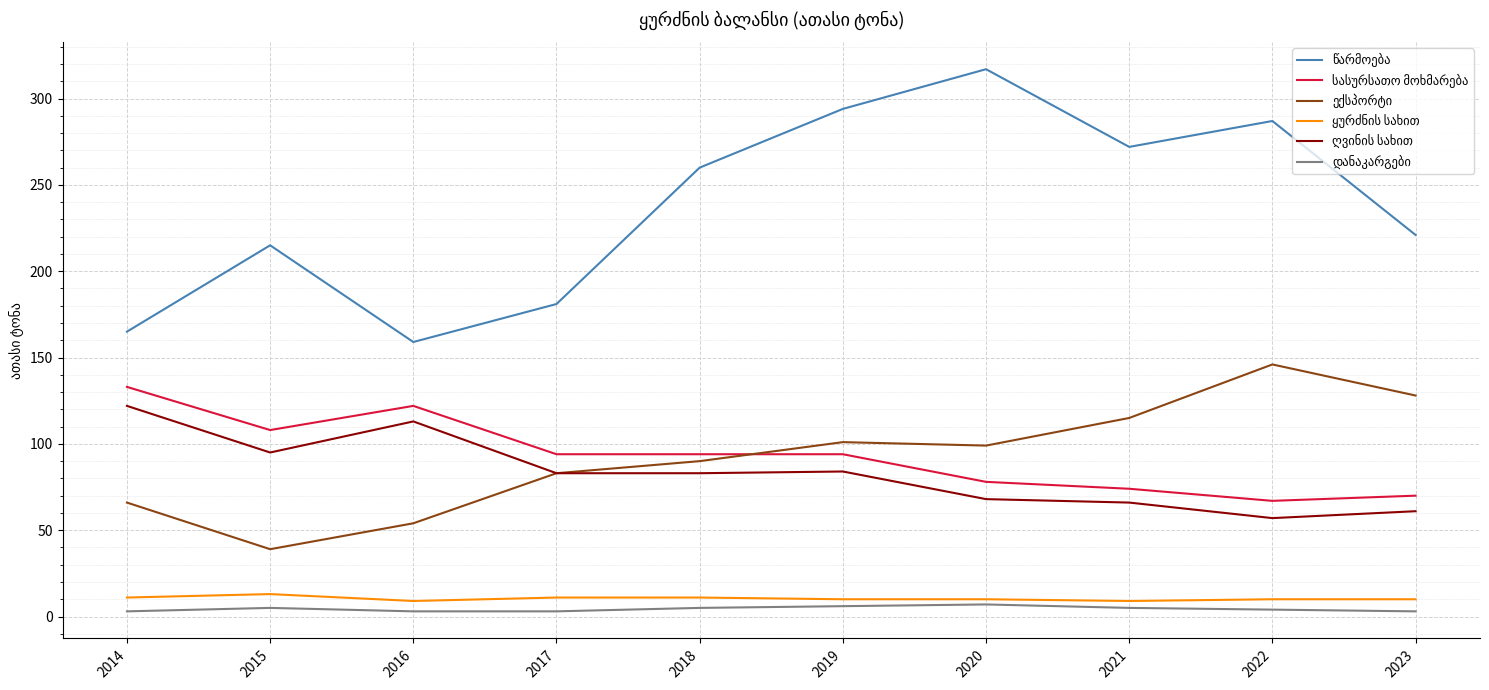

What is the difference between the highest and lowest values at 2020?

310